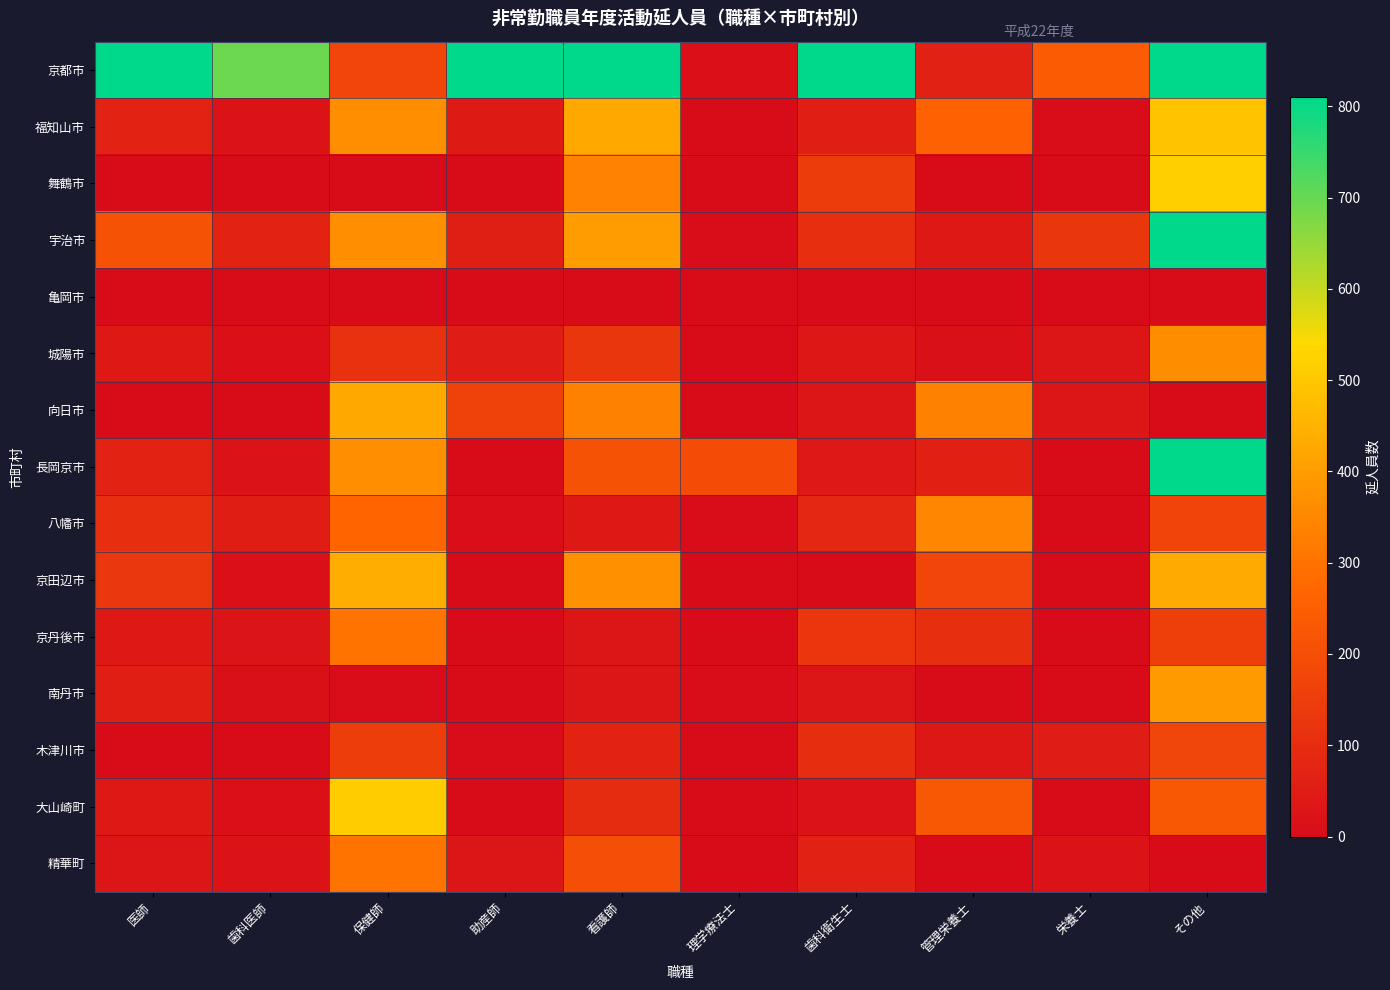

Which series has the largest range (max minus min)?

京都市